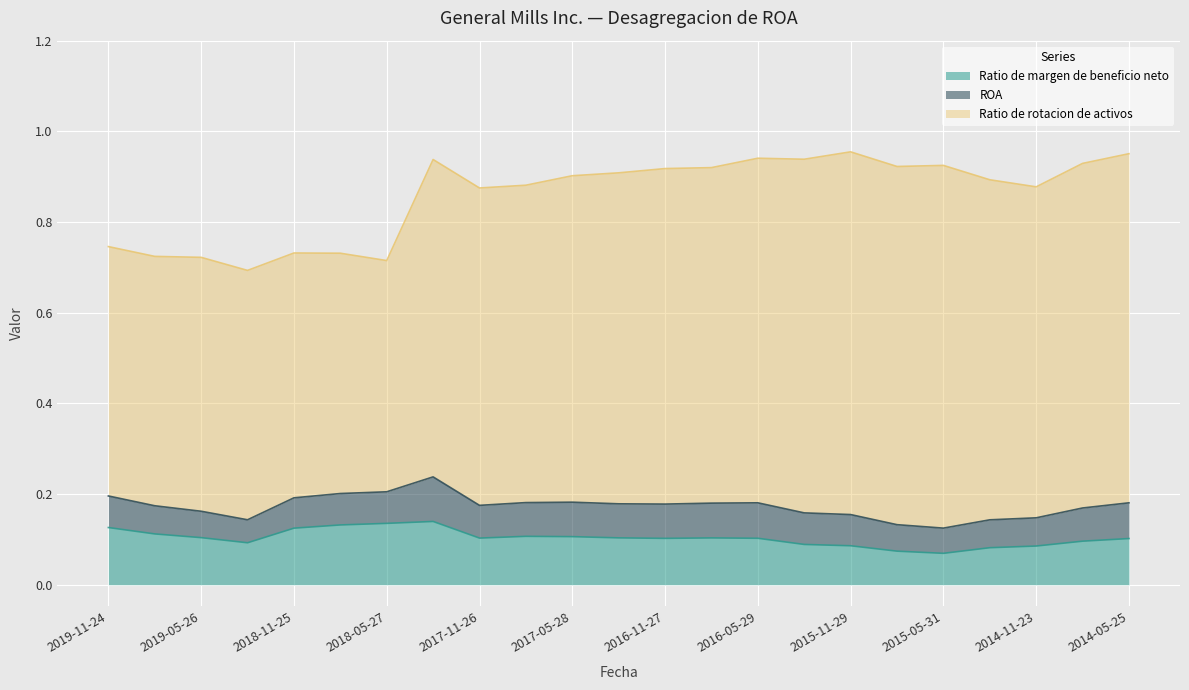

Where is the first local minimum for Ratio de margen de beneficio neto?

2019-02-24